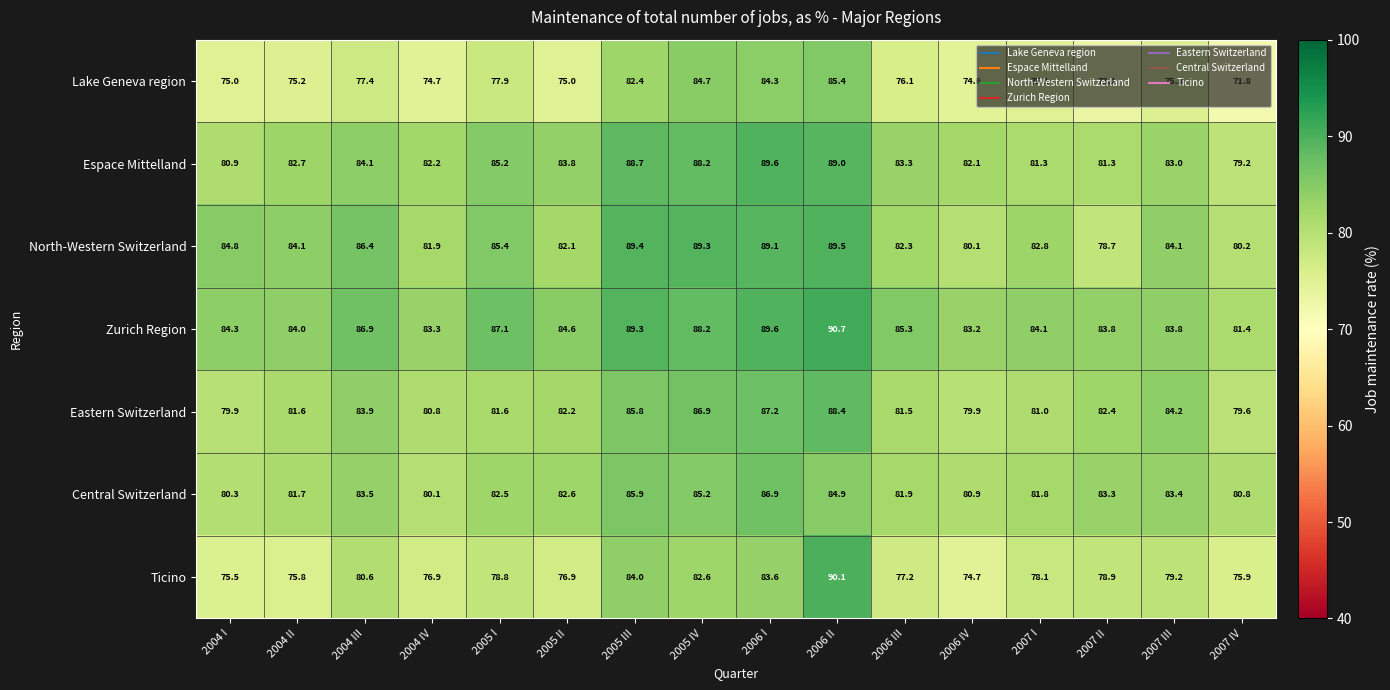

What is the difference between the Ticino values at 2006 IV and 2004 II?

1.1